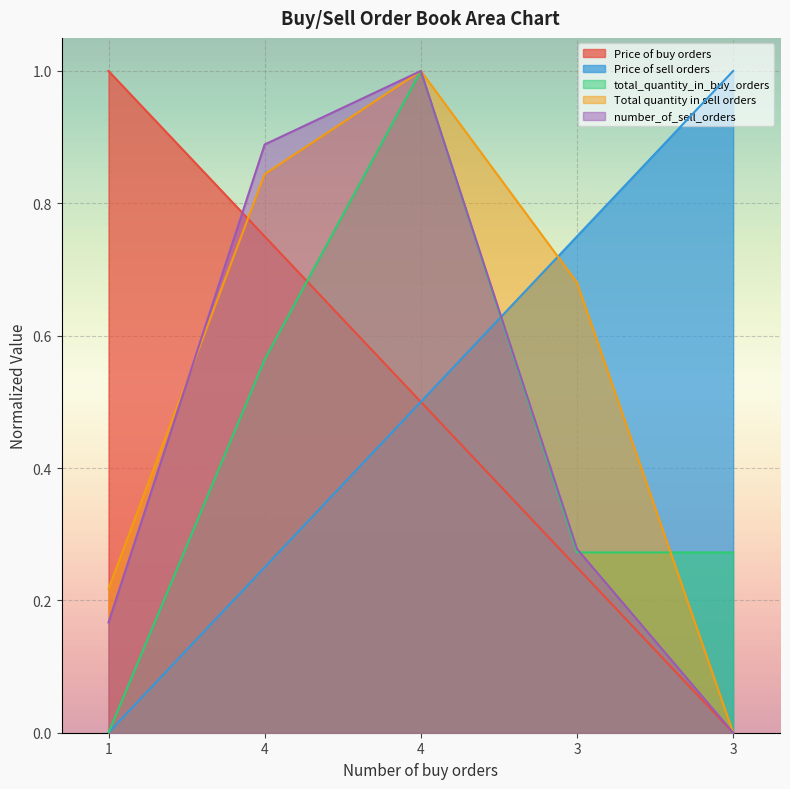

At 4, list the series in order from smallest to largest.

Price of sell orders, total_quantity_in_buy_orders, Price of buy orders, Total quantity in sell orders, number_of_sell_orders